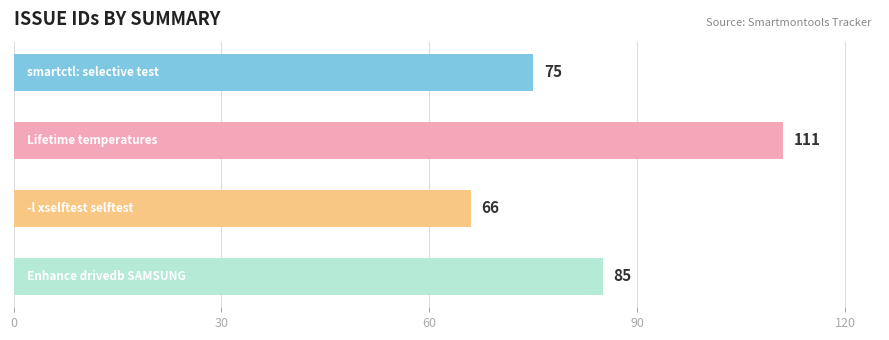

Count the values in the range 75 to 111.

3